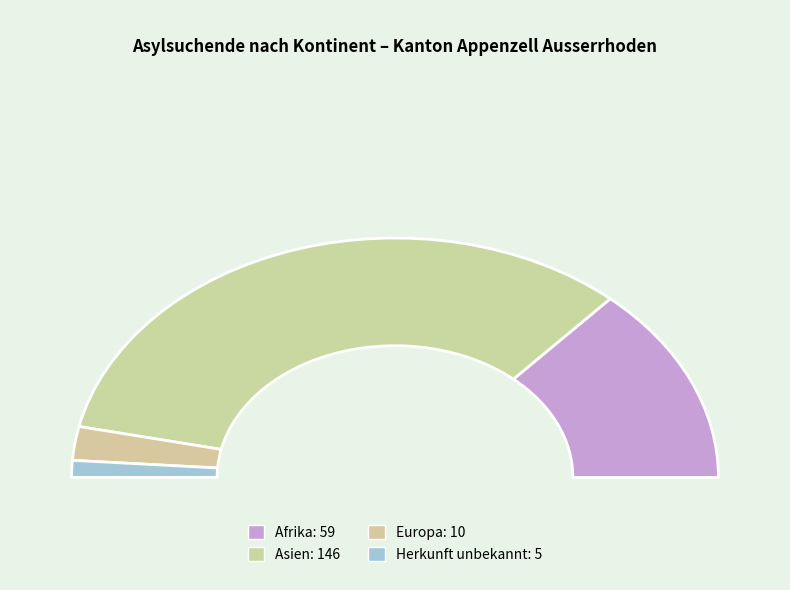

The Ozeanien slice represents 0% of the pie. True or false?

True